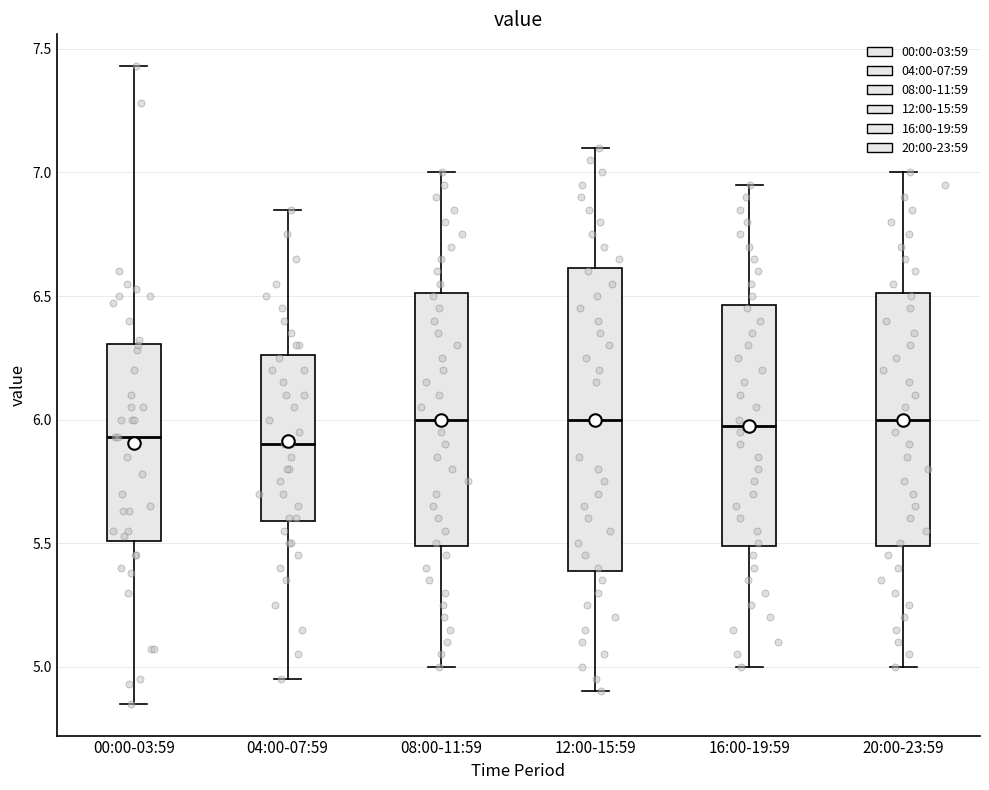

Where does the lower whisker of the box for 08:00-11:59 end on the y-axis? The values are not printed on the chart, so give them approximately, as read against the axis.

5.00